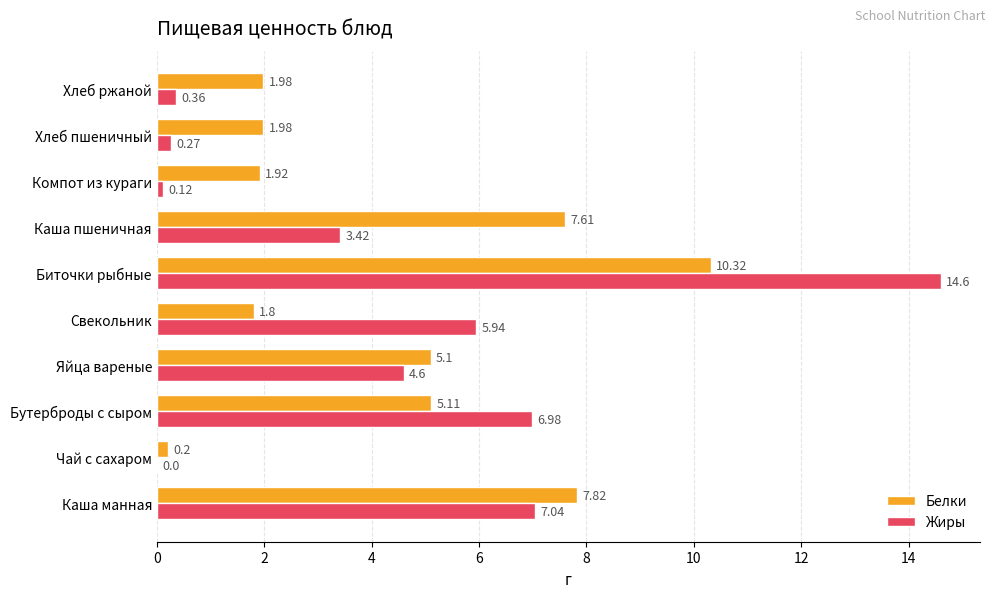

Where is Жиры nearest to the value 7?

Бутерброды с сыром